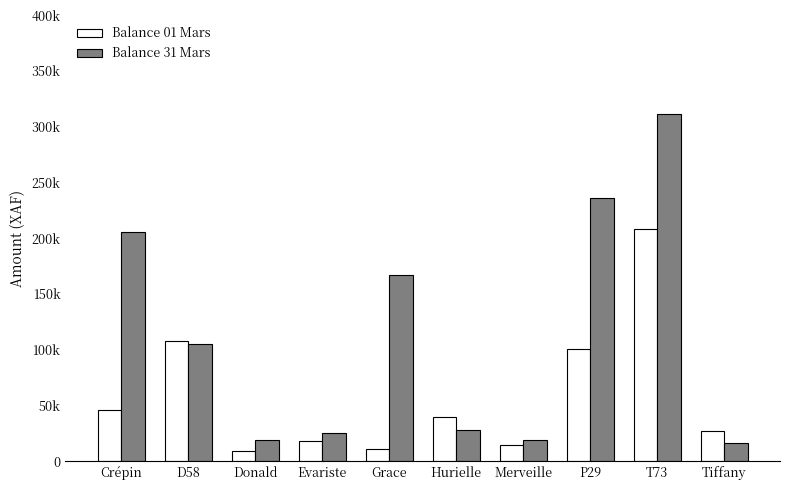

What are all the series names shown in the legend?

Balance 01 Mars, Balance 31 Mars